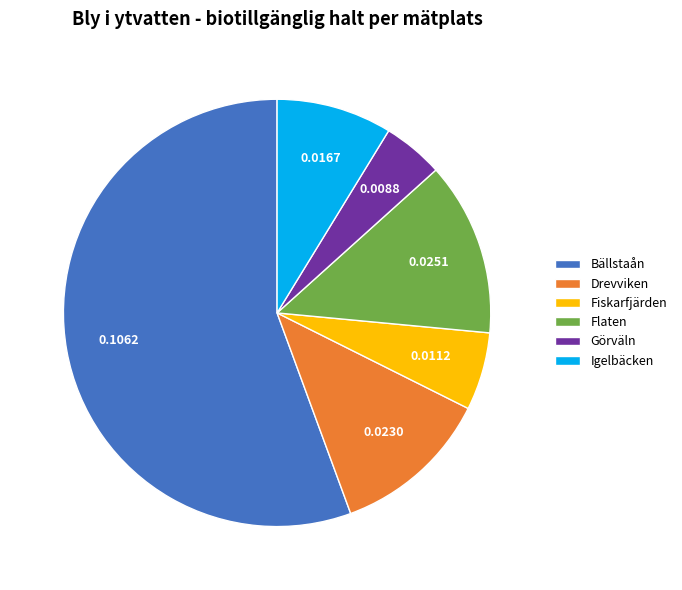

How many segments does this pie chart have?

6